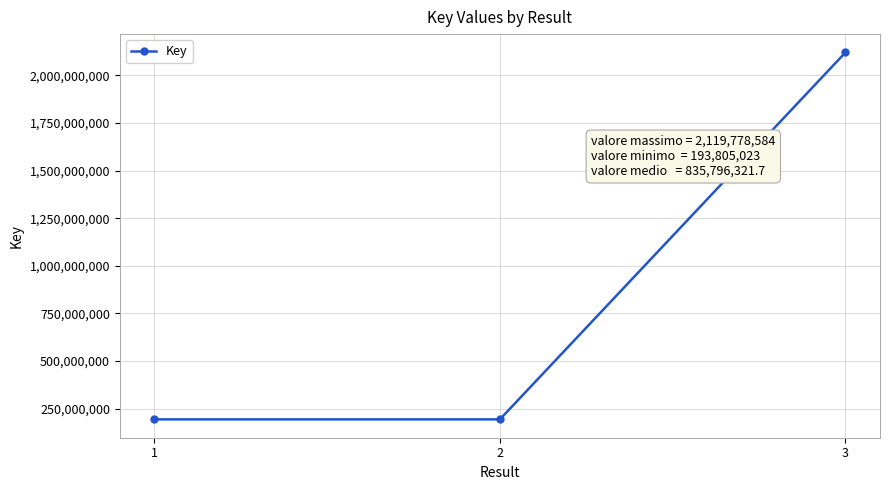

What is the value of the 1st point from the left?

193805358